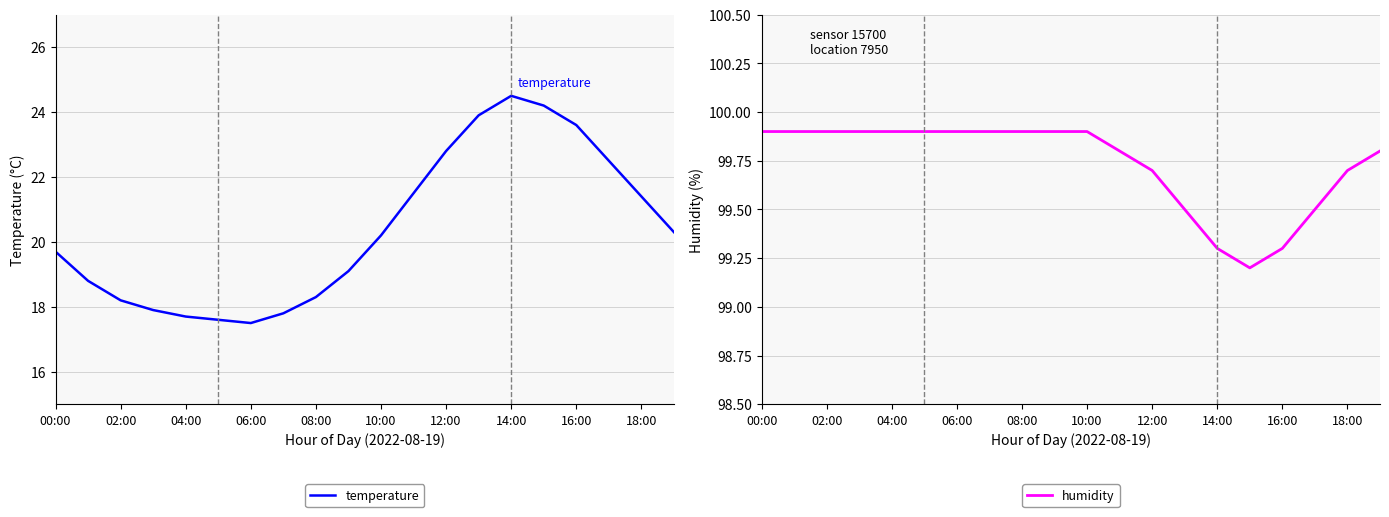

What position from the left is 17?

18